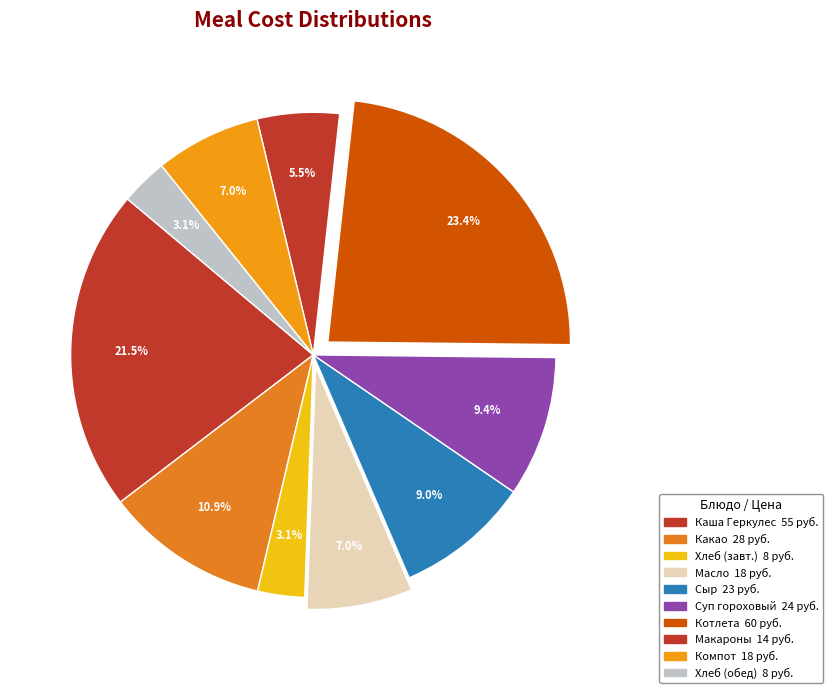

Which category has the biggest portion of the pie?

Котлета мясная